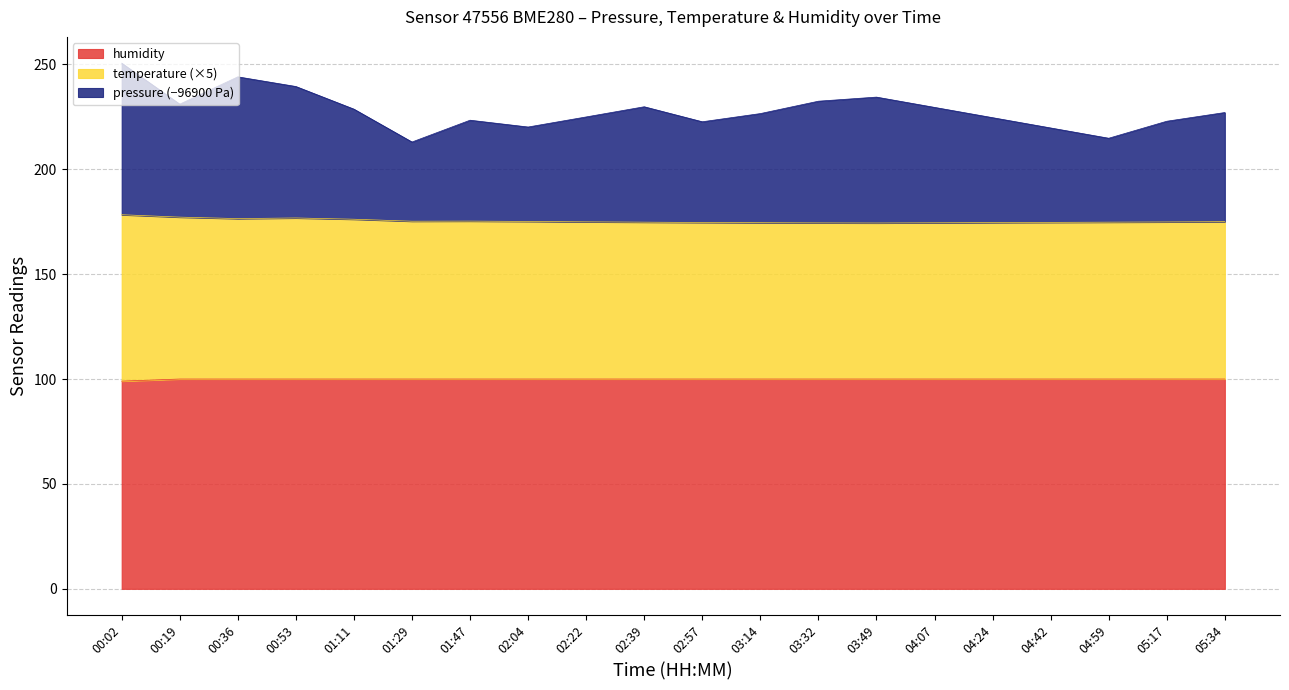

How many lines are shown in the chart?

3